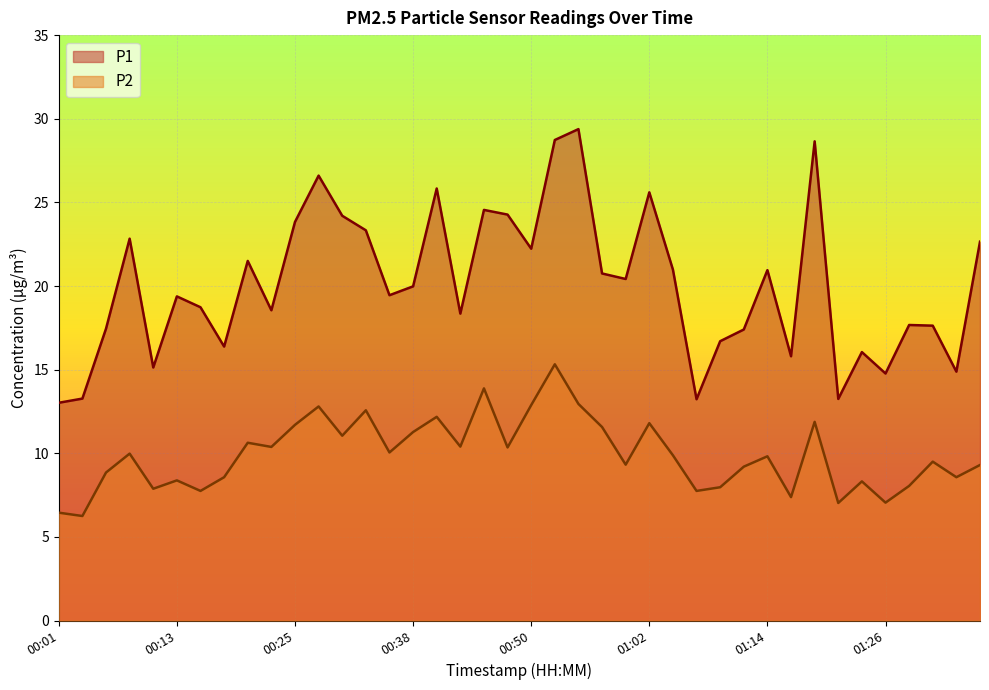

In P1, how many points are higher than both neighbors (excluding endpoints)?

12